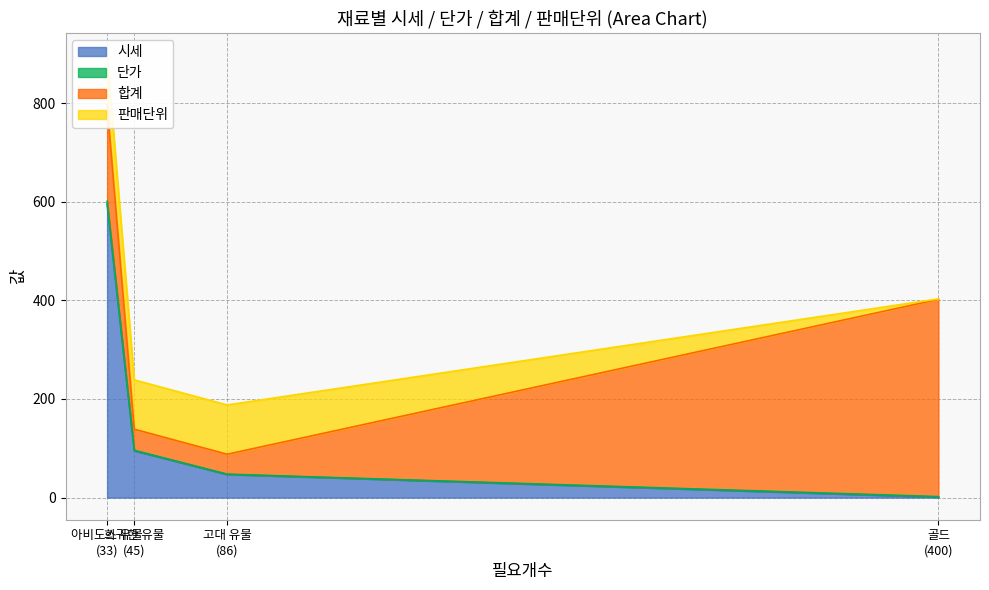

At which category is the sum across all series the highest?

아비도스 유물